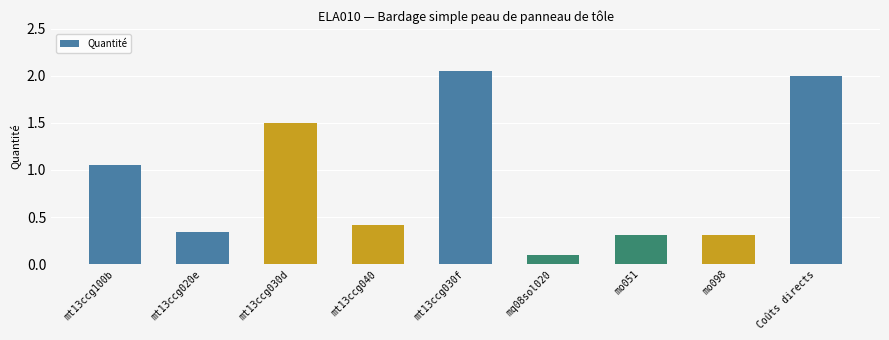

What is the change in value from mt13ccg020e to Coûts directs?

+1.7